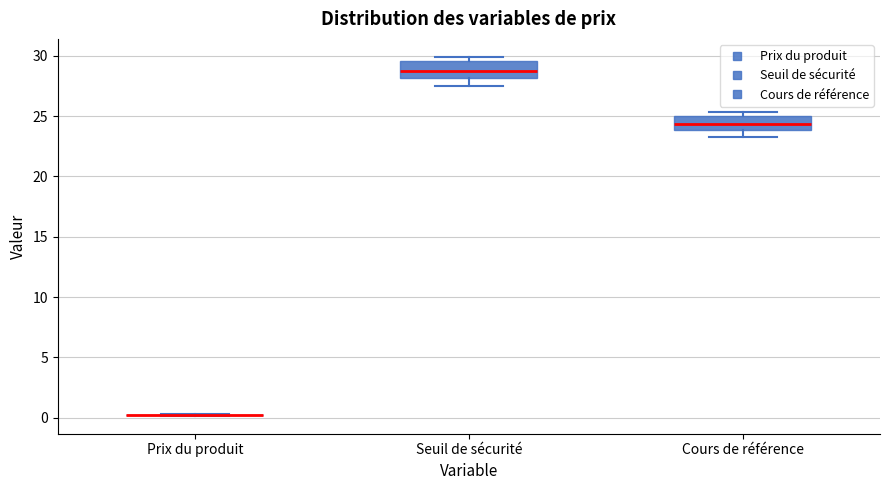

Reading left to right, transcribe this box plot: for each box, give where its median line is, the range the box spans, and where its two whiskers end, as read against the y-axis. The values are not printed on the chart, so give them approximately, as read against the axis.

Prix du produit: box collapsed to a line at 0.0, whiskers 0.0 to 0.5
Seuil de sécurité: median 28.5, box 28.0 to 29.5, whiskers 27.5 to 30.0
Cours de référence: median 24.5, box 24.0 to 25.0, whiskers 23.5 to 25.5